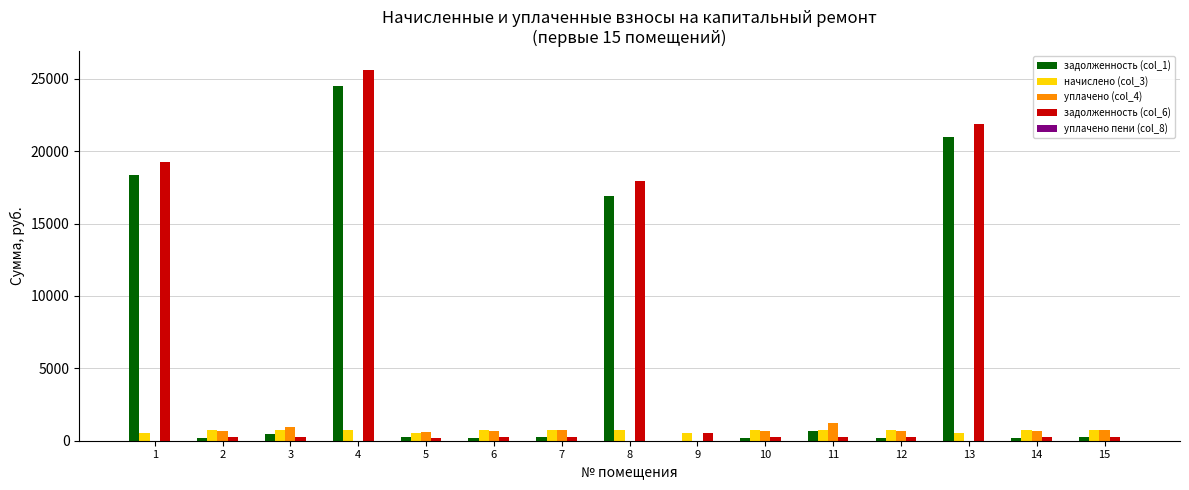

Is the value of уплачено (col_4) at 15 greater than the value of задолженность (col_1) at 8?

No